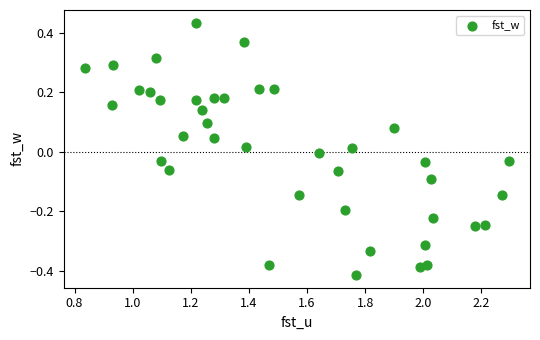

What is the range of X values (max minus min)?

1.5